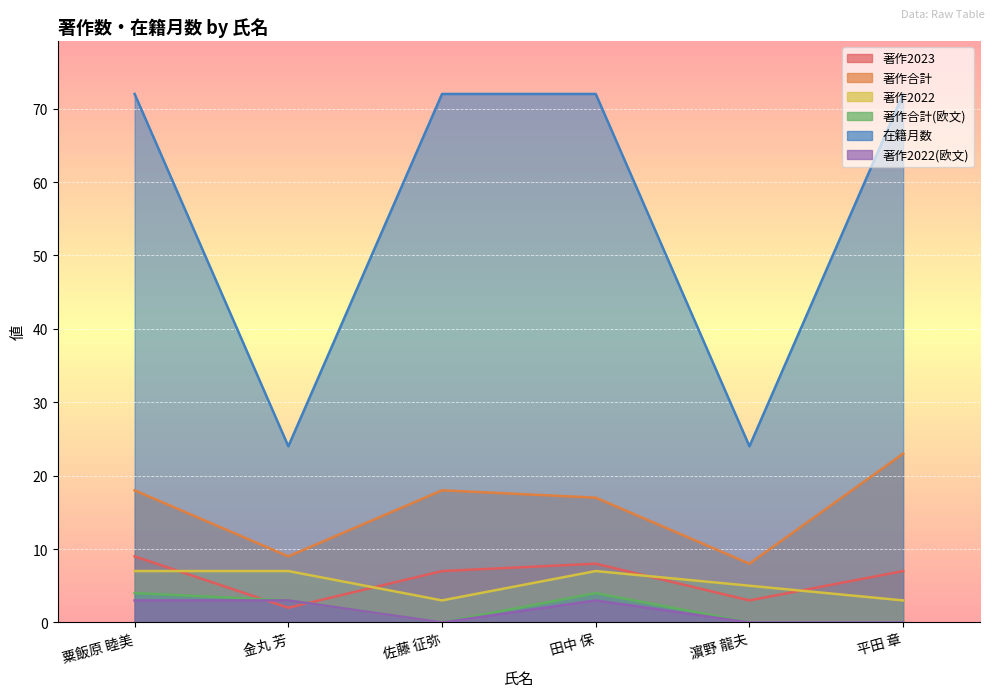

Reading left to right, what are all the values shown in this chart?

著作2023: 9	2	7	8	3	7
著作合計: 18	9	18	17	8	23
著作2022: 7	7	3	7	5	3
著作合計(欧文): 4	3	0	4	0	0
在籍月数: 72	24	72	72	24	72
著作2022(欧文): 3	3	0	3	0	0